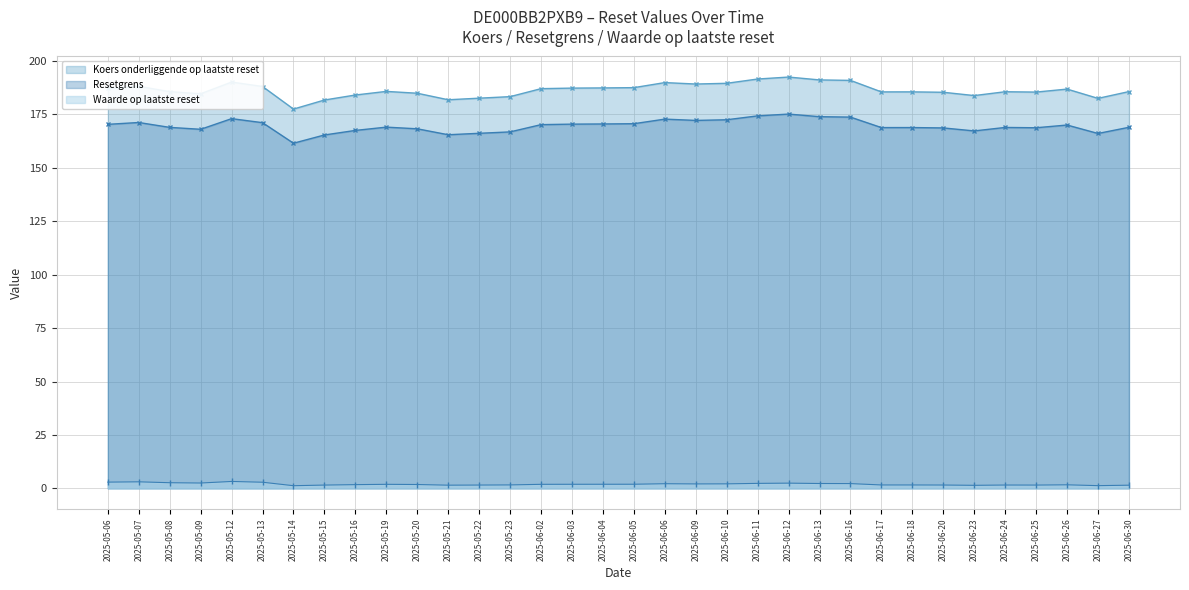

Reading left to right, what are all the values shown in this chart?

Koers onderliggende op laatste reset: 2025-05-06=187.2	2025-05-07=188.1	2025-05-08=185.6	2025-05-09=184.6	2025-05-12=190.1	2025-05-13=188.0	2025-05-14=177.4	2025-05-15=181.7	2025-05-16=184.0	2025-05-19=185.7	2025-05-20=184.8	2025-05-21=181.8	2025-05-22=182.5	2025-05-23=183.3	2025-06-02=187.0	2025-06-03=187.2	2025-06-04=187.3	2025-06-05=187.5	2025-06-06=189.8	2025-06-09=189.2	2025-06-10=189.5	2025-06-11=191.5	2025-06-12=192.4	2025-06-13=191.1	2025-06-16=190.9	2025-06-17=185.5	2025-06-18=185.5	2025-06-20=185.3	2025-06-23=183.8	2025-06-24=185.6	2025-06-25=185.4	2025-06-26=186.8	2025-06-27=182.4	2025-06-30=185.6
Resetgrens: 2025-05-06=170.3	2025-05-07=171.2	2025-05-08=168.9	2025-05-09=168.0	2025-05-12=173.0	2025-05-13=171.1	2025-05-14=161.5	2025-05-15=165.3	2025-05-16=167.5	2025-05-19=169.0	2025-05-20=168.2	2025-05-21=165.4	2025-05-22=166.1	2025-05-23=166.8	2025-06-02=170.2	2025-06-03=170.4	2025-06-04=170.5	2025-06-05=170.6	2025-06-06=172.7	2025-06-09=172.1	2025-06-10=172.4	2025-06-11=174.3	2025-06-12=175.1	2025-06-13=173.9	2025-06-16=173.7	2025-06-17=168.8	2025-06-18=168.8	2025-06-20=168.6	2025-06-23=167.2	2025-06-24=168.8	2025-06-25=168.7	2025-06-26=170.0	2025-06-27=166.0	2025-06-30=168.9
Waarde op laatste reset: 2025-05-06=2.9	2025-05-07=3.1	2025-05-08=2.7	2025-05-09=2.5	2025-05-12=3.2	2025-05-13=2.9	2025-05-14=1.3	2025-05-15=1.6	2025-05-16=1.8	2025-05-19=1.9	2025-05-20=1.8	2025-05-21=1.5	2025-05-22=1.6	2025-05-23=1.6	2025-06-02=1.9	2025-06-03=1.9	2025-06-04=1.9	2025-06-05=1.9	2025-06-06=2.2	2025-06-09=2.1	2025-06-10=2.1	2025-06-11=2.4	2025-06-12=2.5	2025-06-13=2.3	2025-06-16=2.2	2025-06-17=1.6	2025-06-18=1.6	2025-06-20=1.6	2025-06-23=1.4	2025-06-24=1.6	2025-06-25=1.6	2025-06-26=1.7	2025-06-27=1.3	2025-06-30=1.5